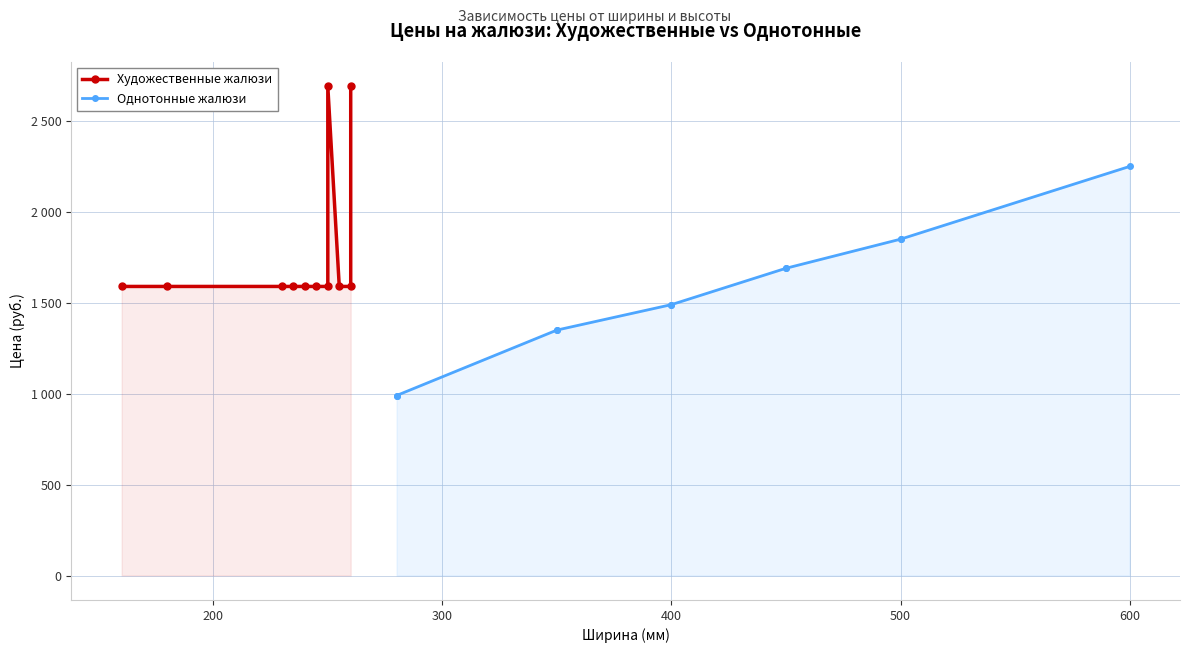

Count the number of data series in this chart.

2